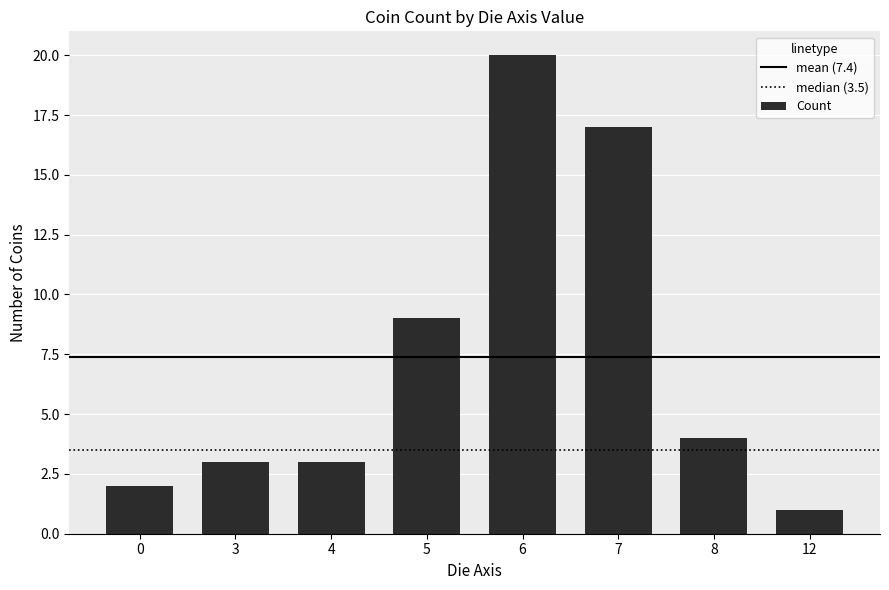

What is the approximate value at 3, to the nearest 10?

0